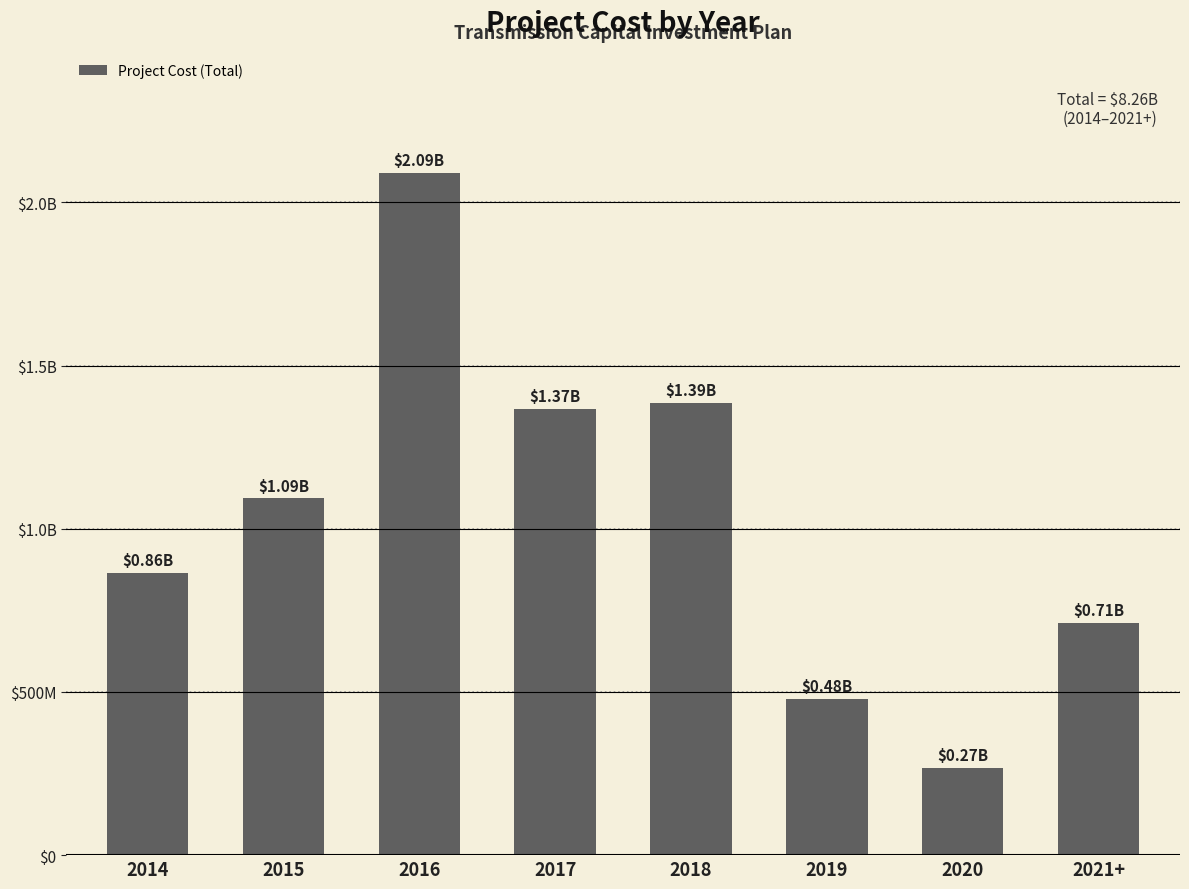

What position from the right is 2021+?

1